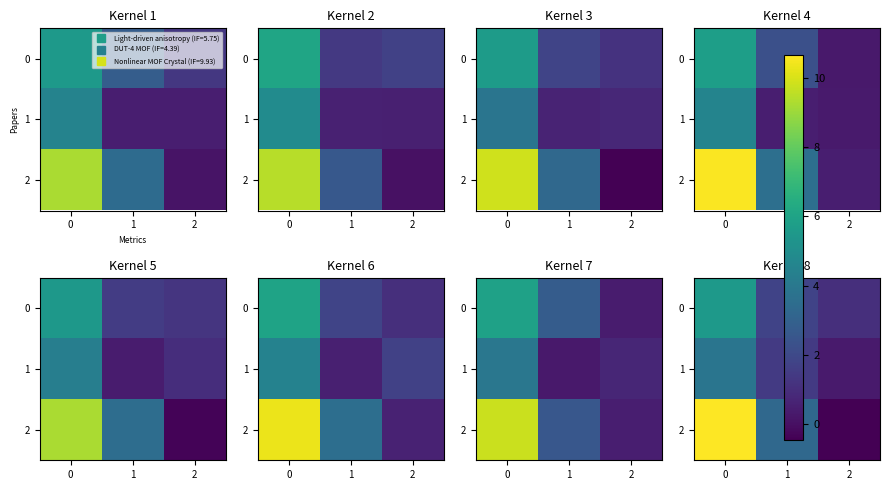

What is the approximate value of 0 at 1?

1.8